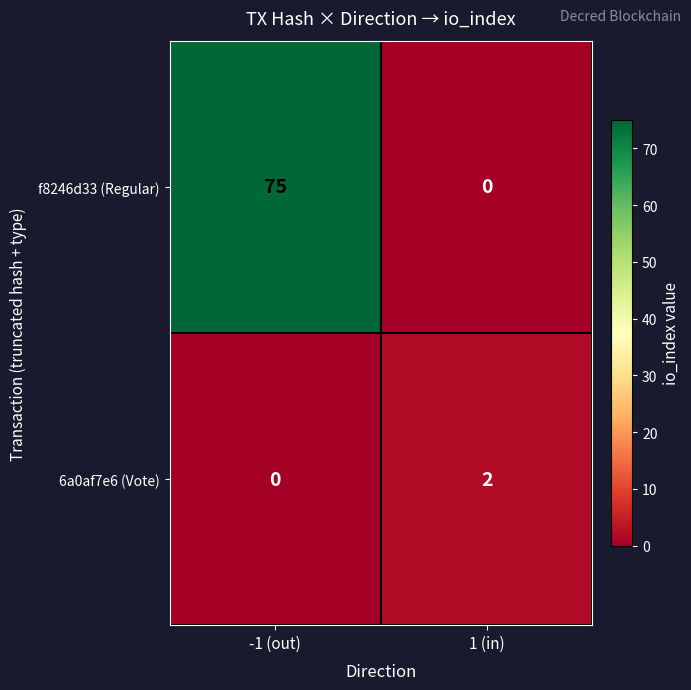

What is the difference between the f8246d33 (Regular) values at 1 (in) and -1 (out)?

75